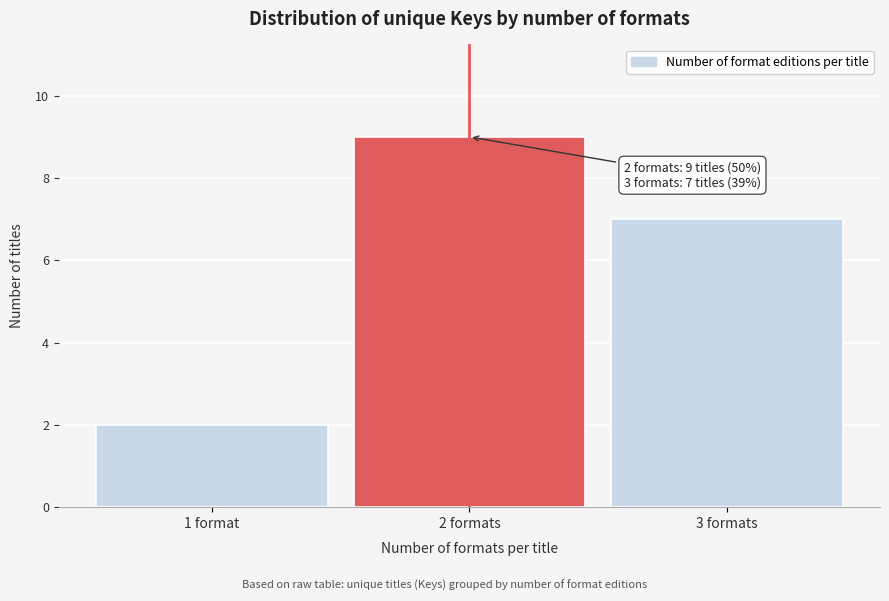

Reading left to right, what are all the values shown in this chart?

1 format=2	2 formats=9	3 formats=7